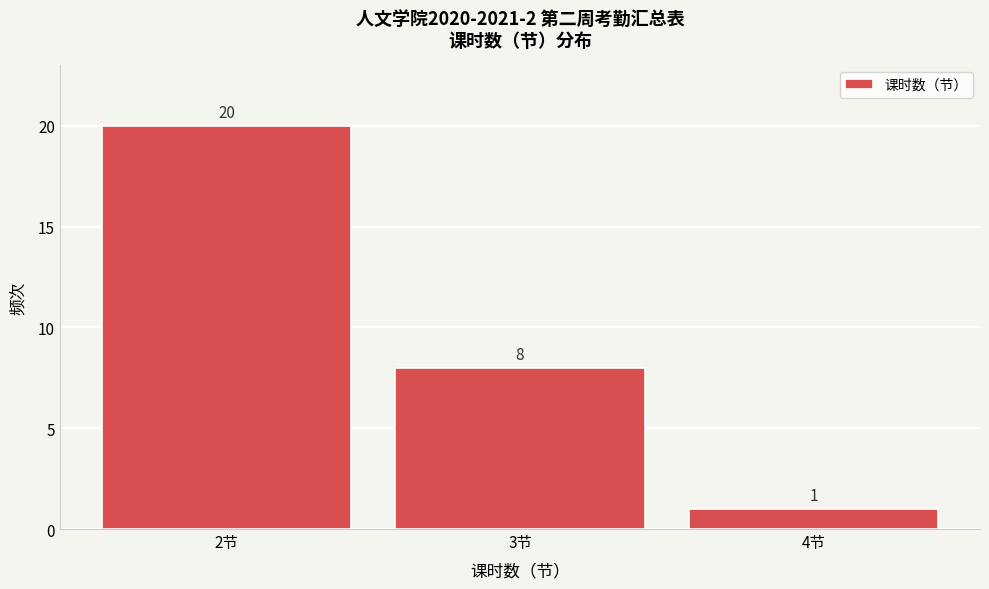

Reading left to right, transcribe this chart: for each bar, give the range it covers on the x-axis and its height.

1.5 to 2.5: 20
2.5 to 3.5: 8
3.5 to 4.5: 1